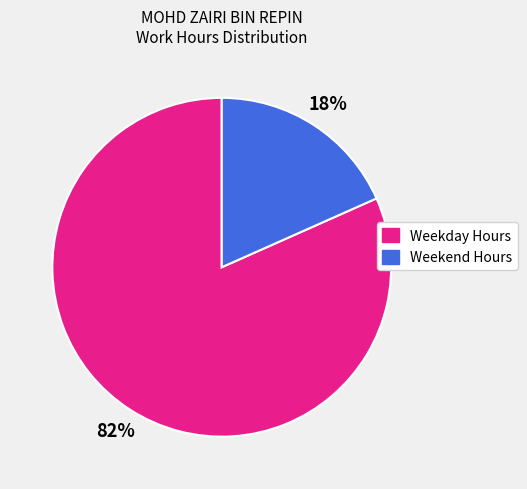

To the nearest percent, what is the average slice percentage?

50%